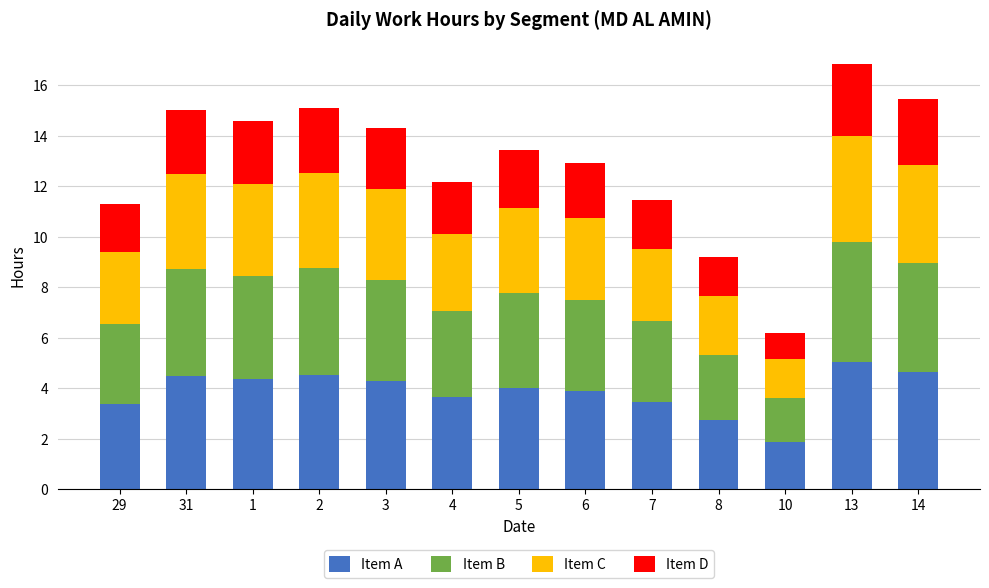

True or false: Item A has a value of 4.5 at 2.

True